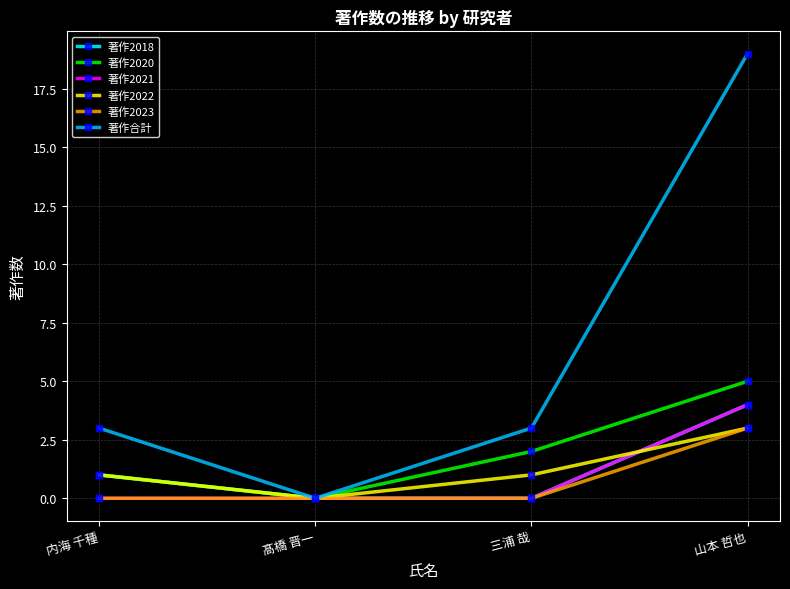

Is the value of 著作2022 at 髙橋 晋一 greater than the value of 著作2023 at 山本 哲也?

No